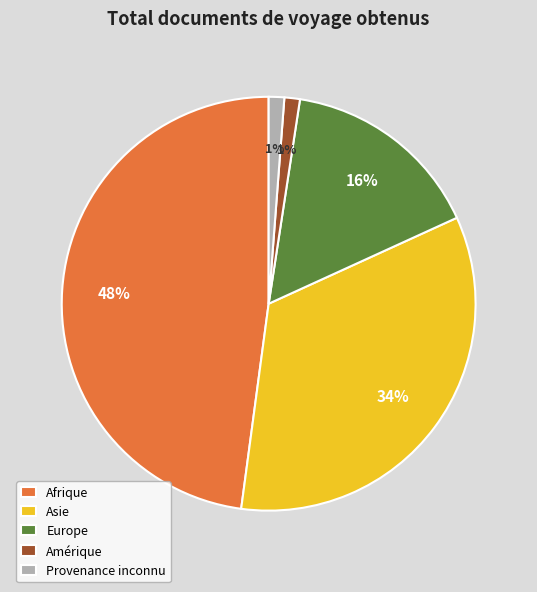

Do Afrique and Provenance inconnu together represent more than half of the pie?

No